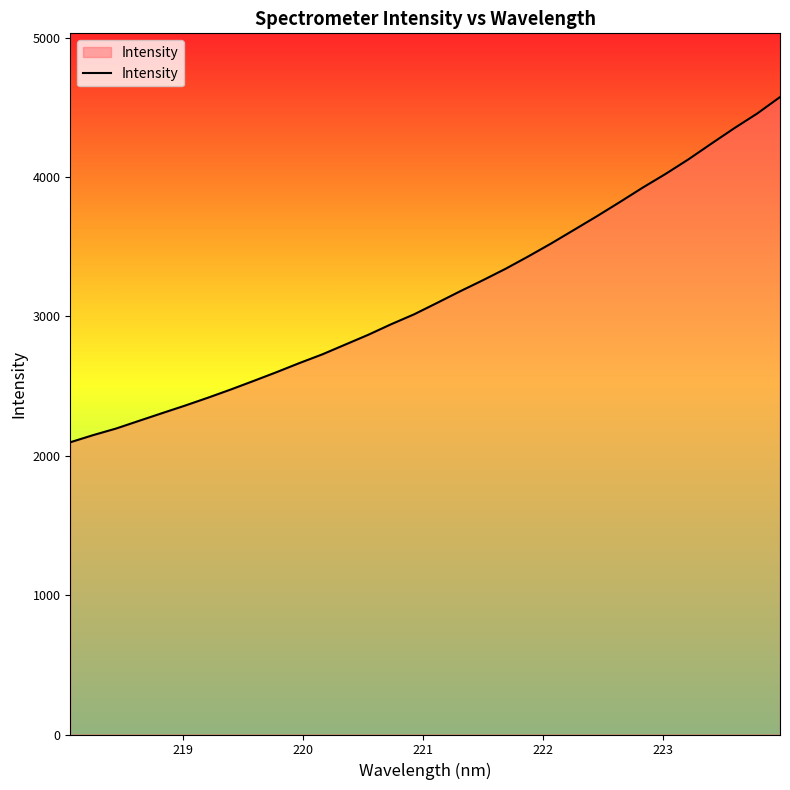

What is the difference between the maximum and minimum values?

2476.9